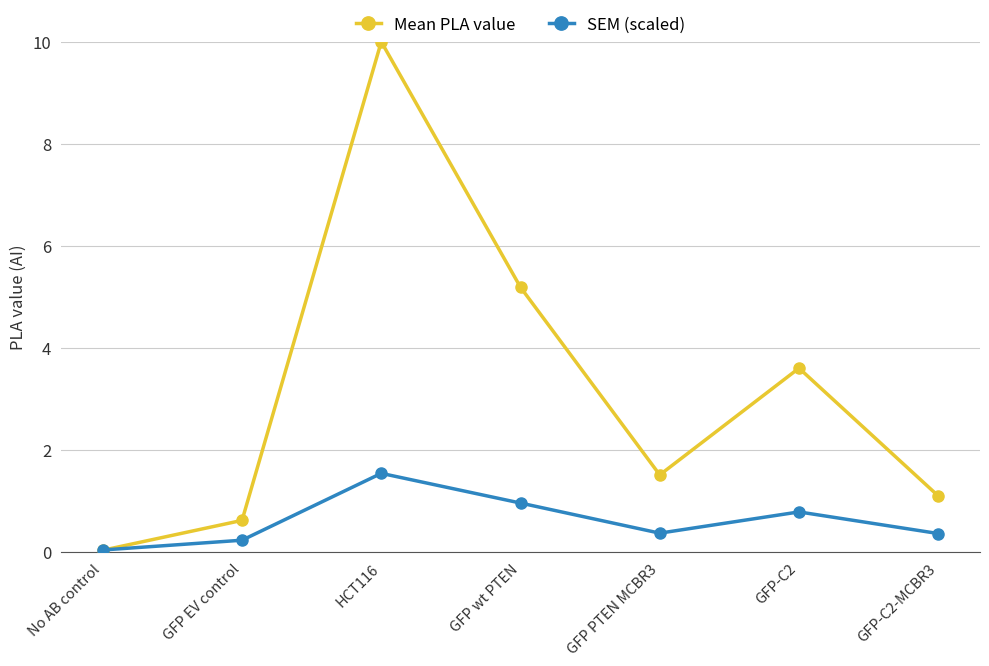

List the series in order of their overall mean, lowest first.

SEM (scaled), Mean PLA value